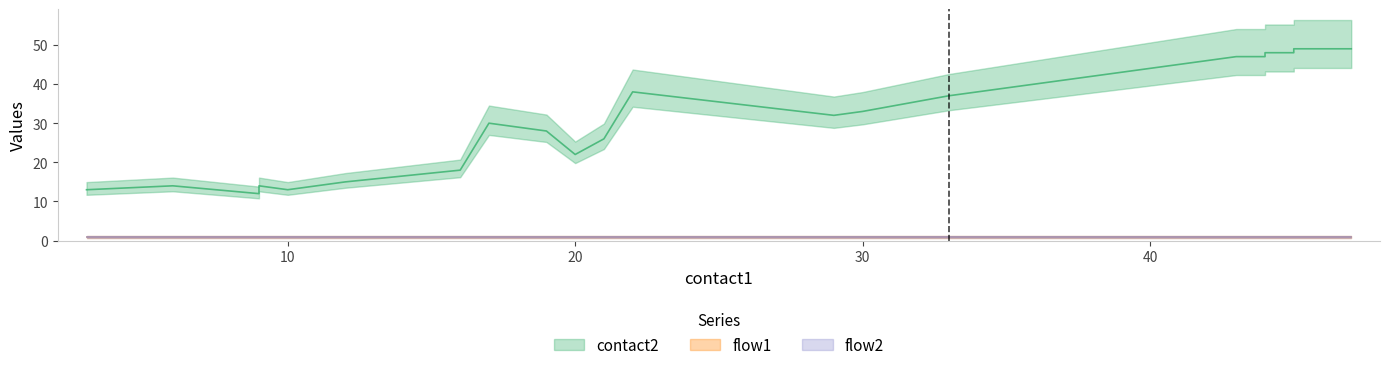

Is it true that contact2 equals 45 at 21?

False